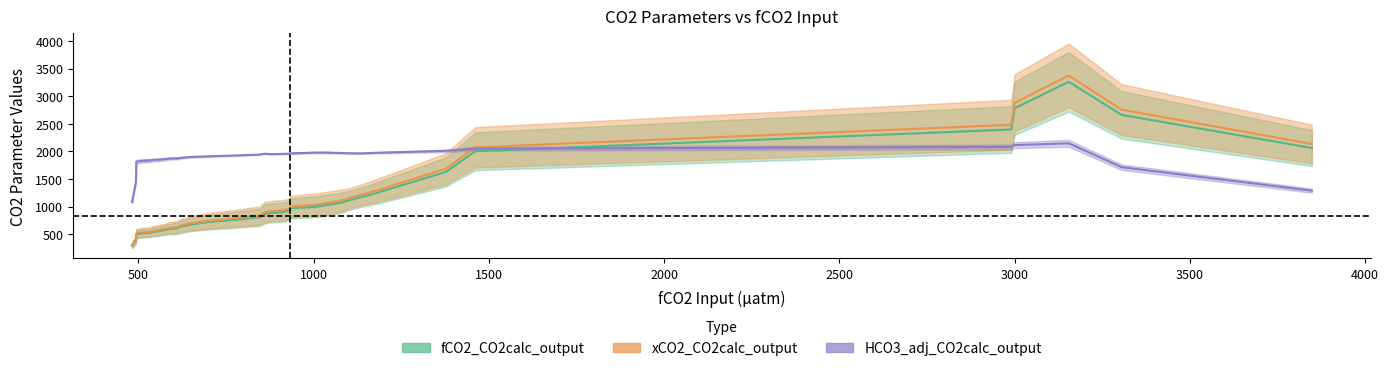

Read the HCO3_adj_CO2calc_output value at 16.

1989.4